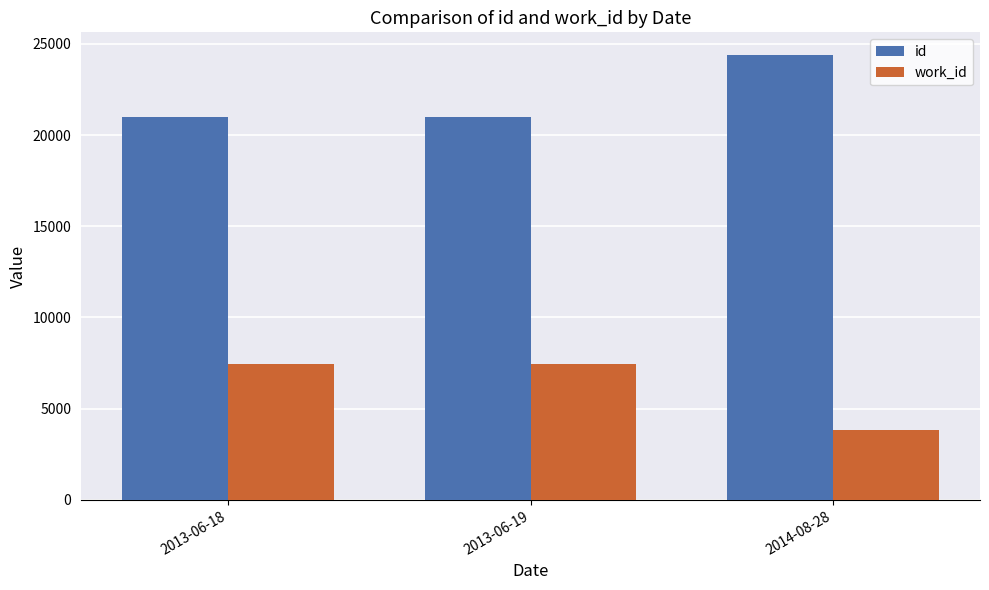

What is the spread (max minus min) of values at 2014-08-28?

20558